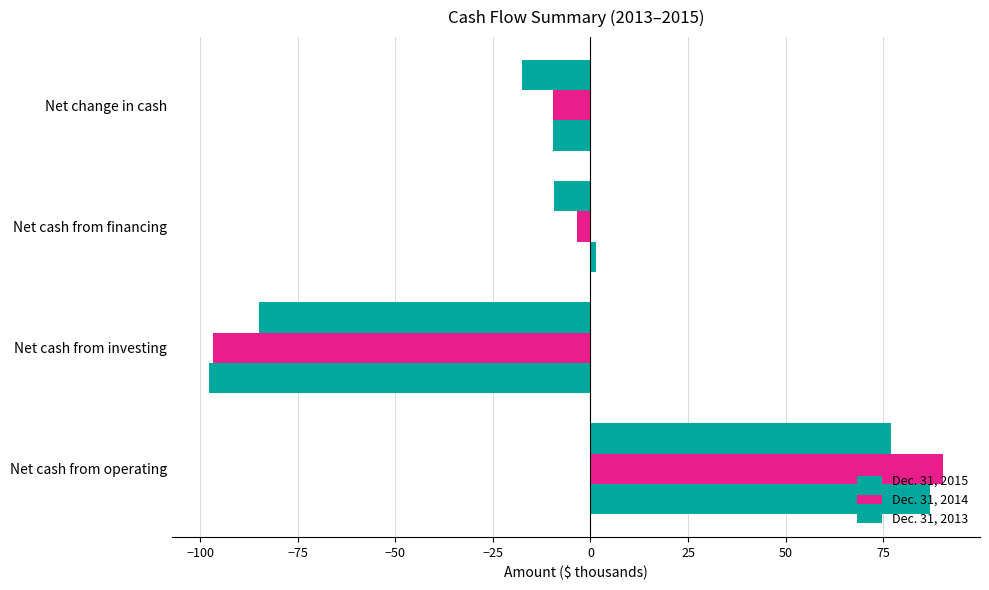

Count the number of data series in this chart.

3